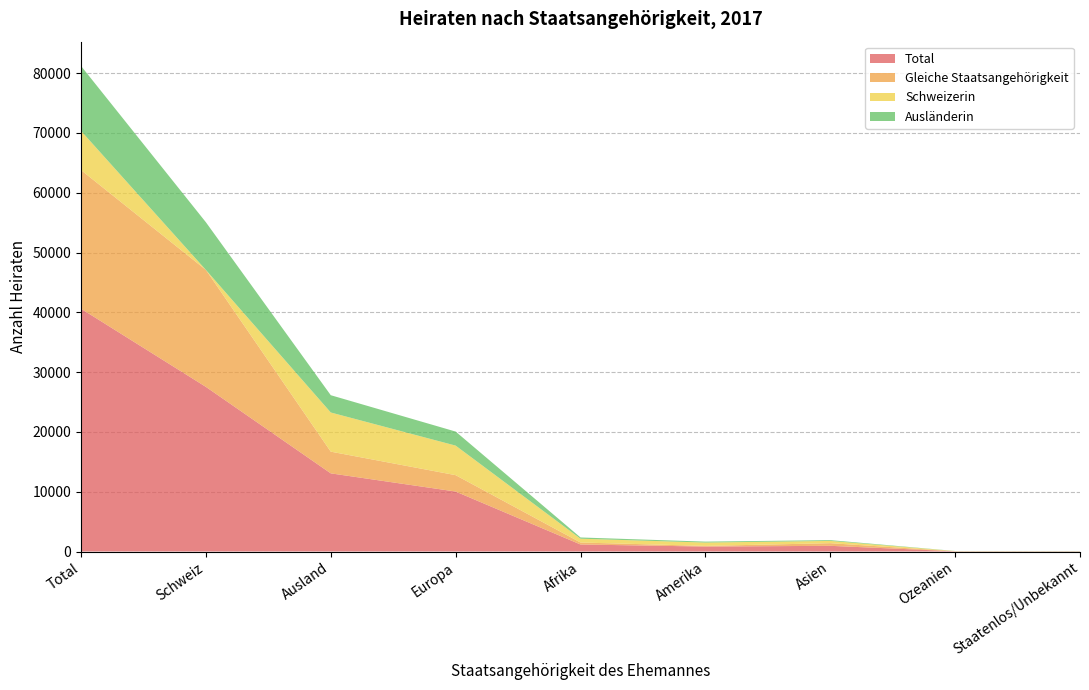

Reading left to right, extract all data points from this chart.

Total: Total=40599	Schweiz=27530	Ausland=13069	Europa=10029	Afrika=1174	Amerika=827	Asien=951	Ozeanien=44	Staatenlos/Unbekannt=44
Gleiche Staatsangehörigkeit: Total=23187	Schweiz=19558	Ausland=3629	Europa=2739	Afrika=332	Amerika=109	Asien=441	Ozeanien=0	Staatenlos/Unbekannt=8
Schweizerin: Total=6550	Schweiz=0	Ausland=6550	Europa=4941	Afrika=635	Amerika=562	Asien=380	Ozeanien=27	Staatenlos/Unbekannt=5
Ausländerin: Total=10862	Schweiz=7972	Ausland=2890	Europa=2349	Afrika=207	Amerika=156	Asien=130	Ozeanien=17	Staatenlos/Unbekannt=31